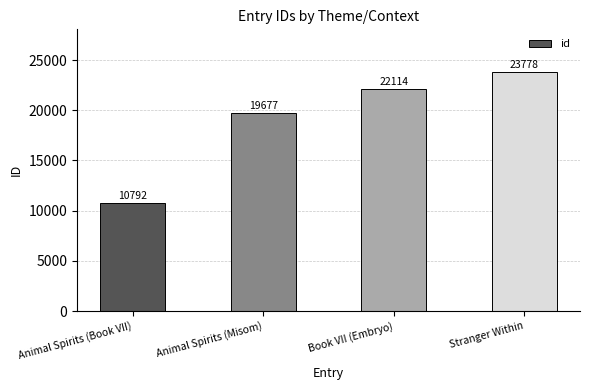

Is it true that the value at Animal Spirits (Book VII) is 10792?

True